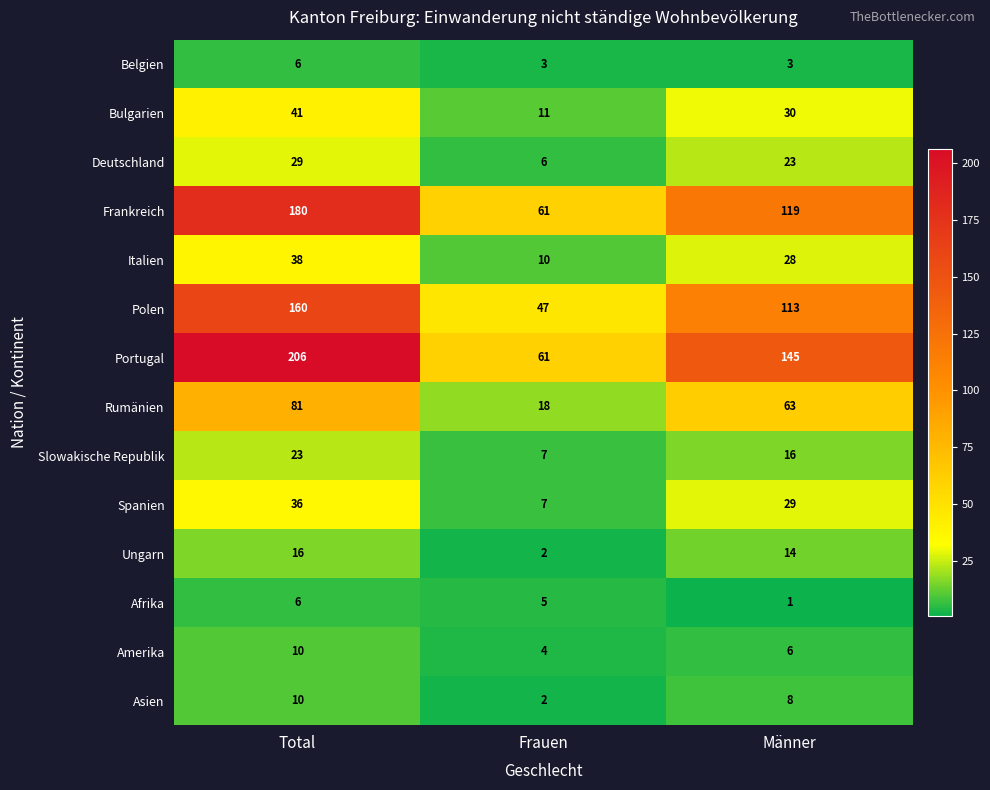

Which series has the largest total across all categories?

Portugal